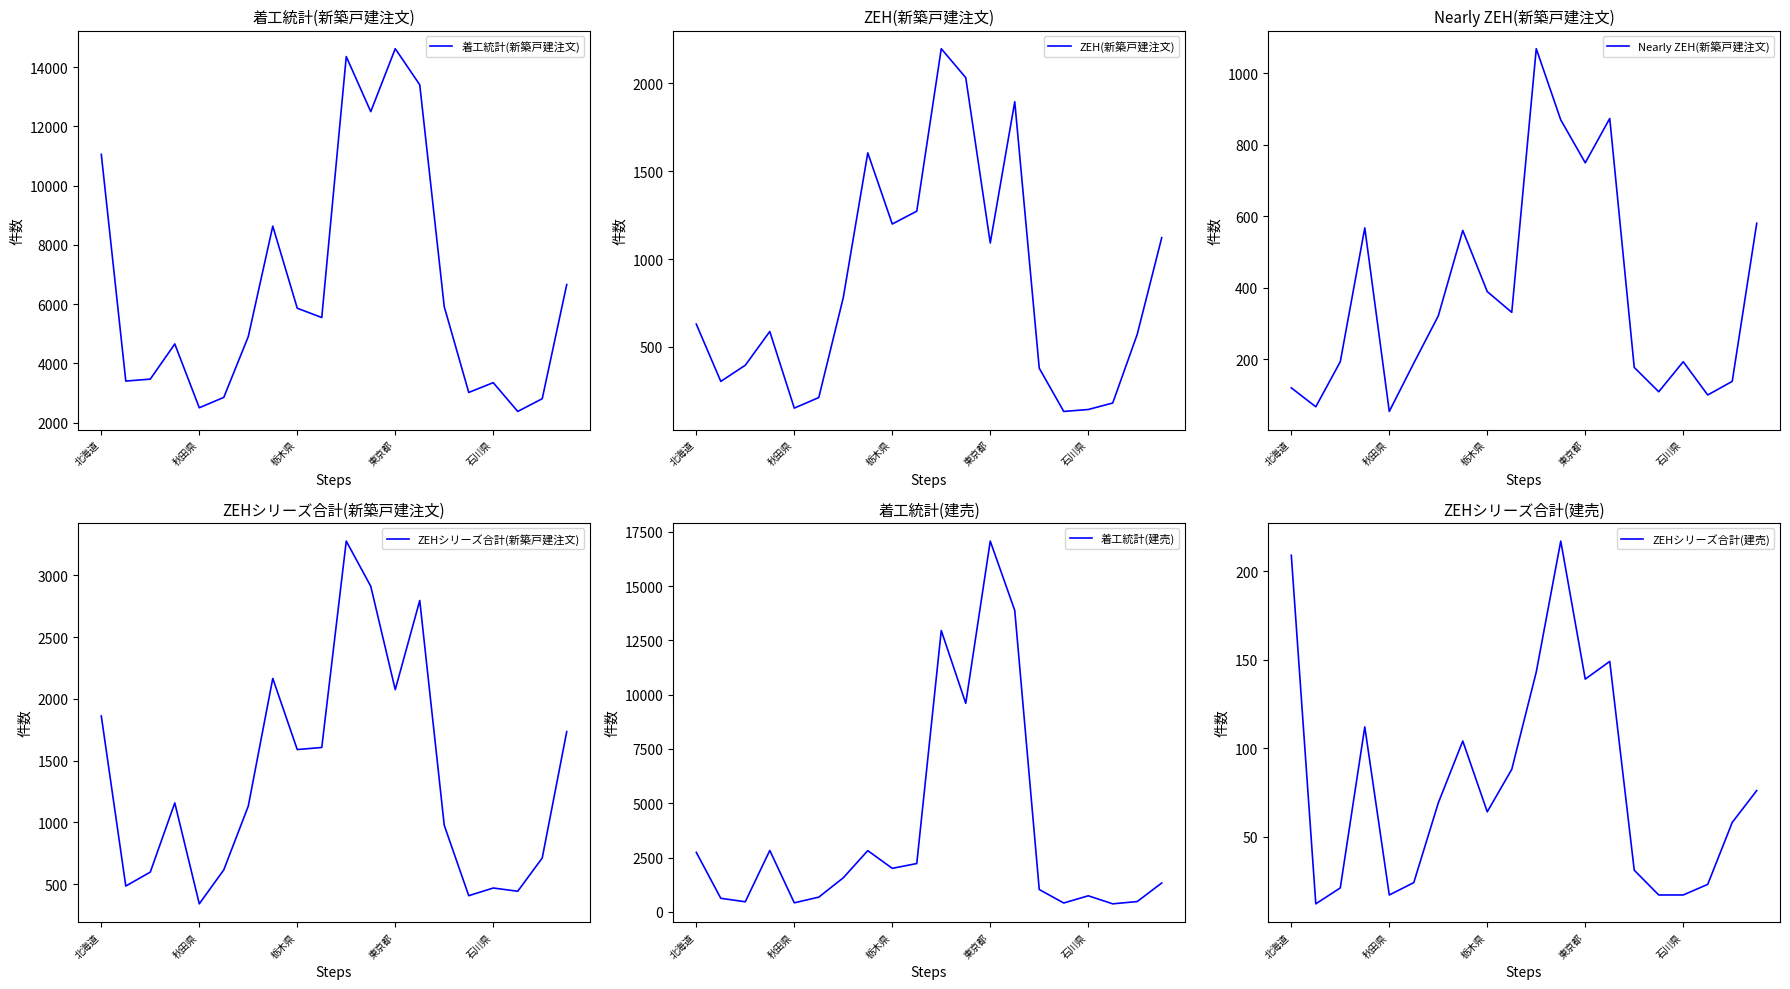

Which series has the largest range (max minus min)?

着工統計(建売)